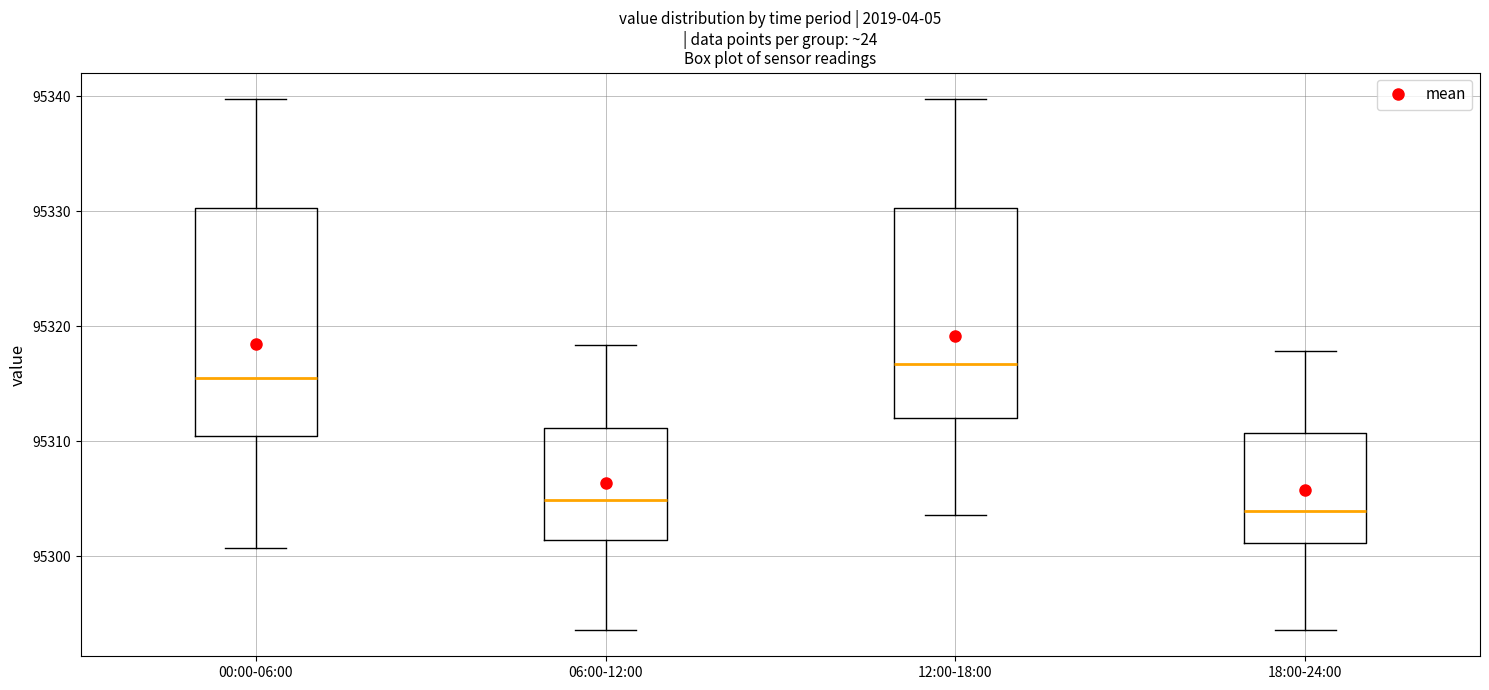

Reading left to right, read every box against the y-axis: the position of its median line, the range the box covers, and the ends of its whiskers. The values are not printed on the chart, so give them approximately, as read against the axis.

00:00-06:00: median 95315, box 95310 to 95330, whiskers 95301 to 95340
06:00-12:00: median 95305, box 95301 to 95311, whiskers 95294 to 95318
12:00-18:00: median 95317, box 95312 to 95330, whiskers 95304 to 95340
18:00-24:00: median 95304, box 95301 to 95311, whiskers 95294 to 95318